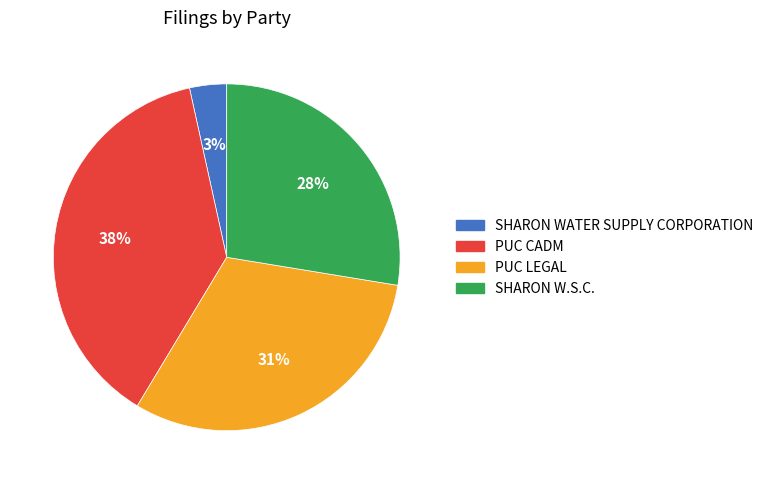

Is the sum of PUC LEGAL and PUC CADM greater than half?

Yes